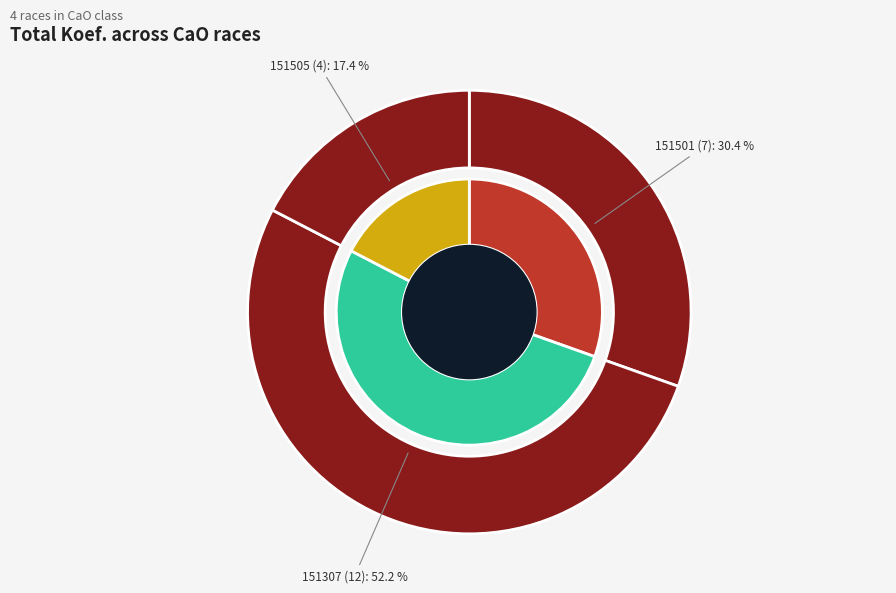

Rank the categories by value from highest to lowest.

151307, 151501, 151505, 151511